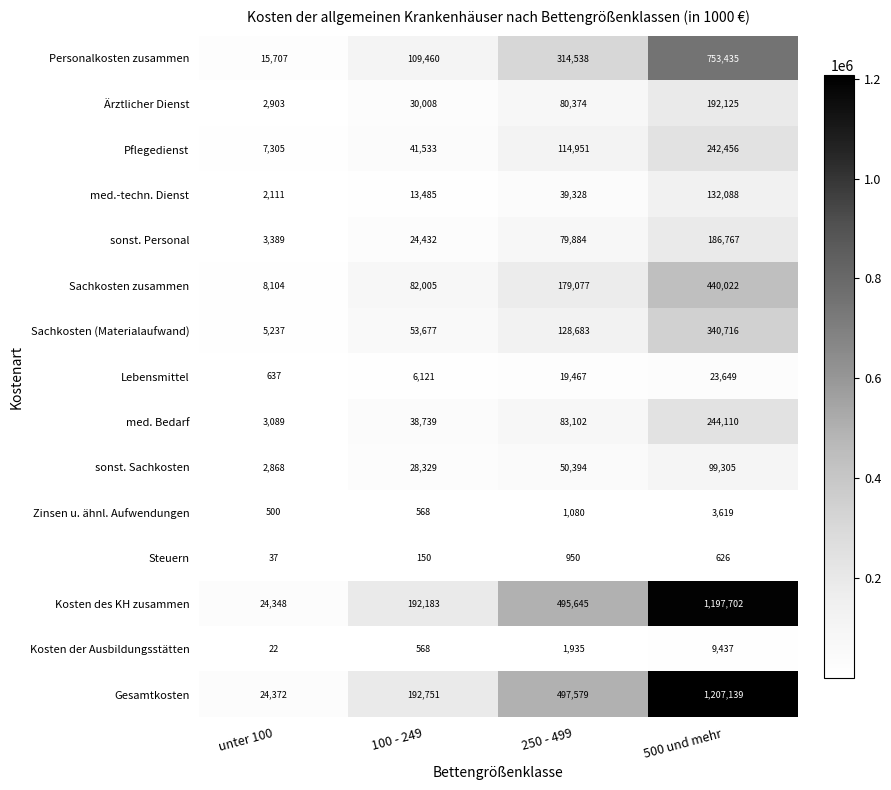

What is the lowest value of the Personalkosten zusammen series?

15707